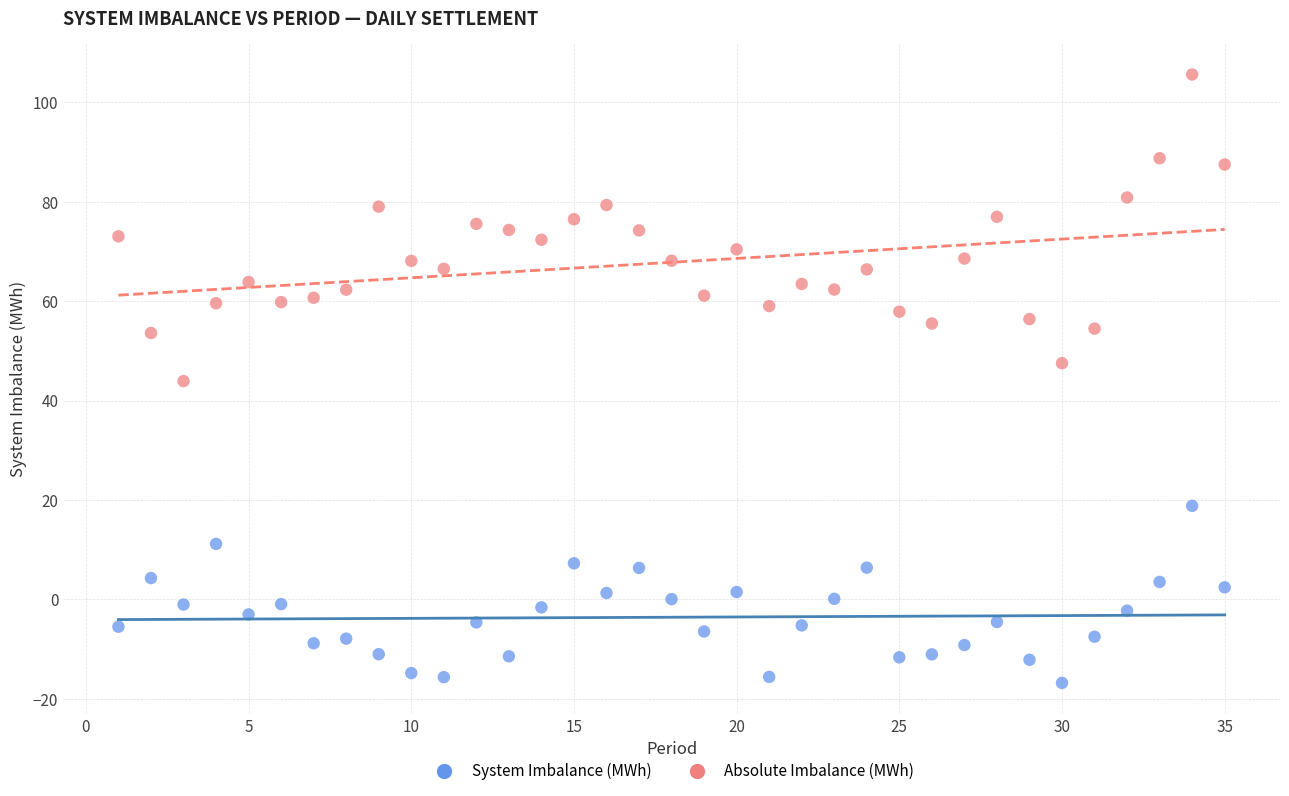

Which series contains the lowest Y value?

System Imbalance (MWh)